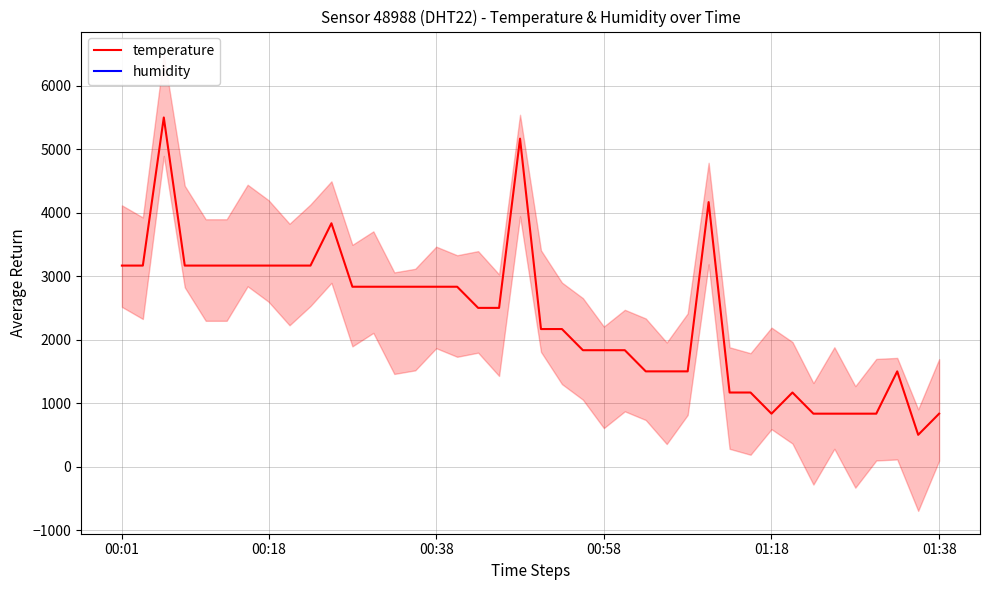

What is the minimum value for temperature?

500.0